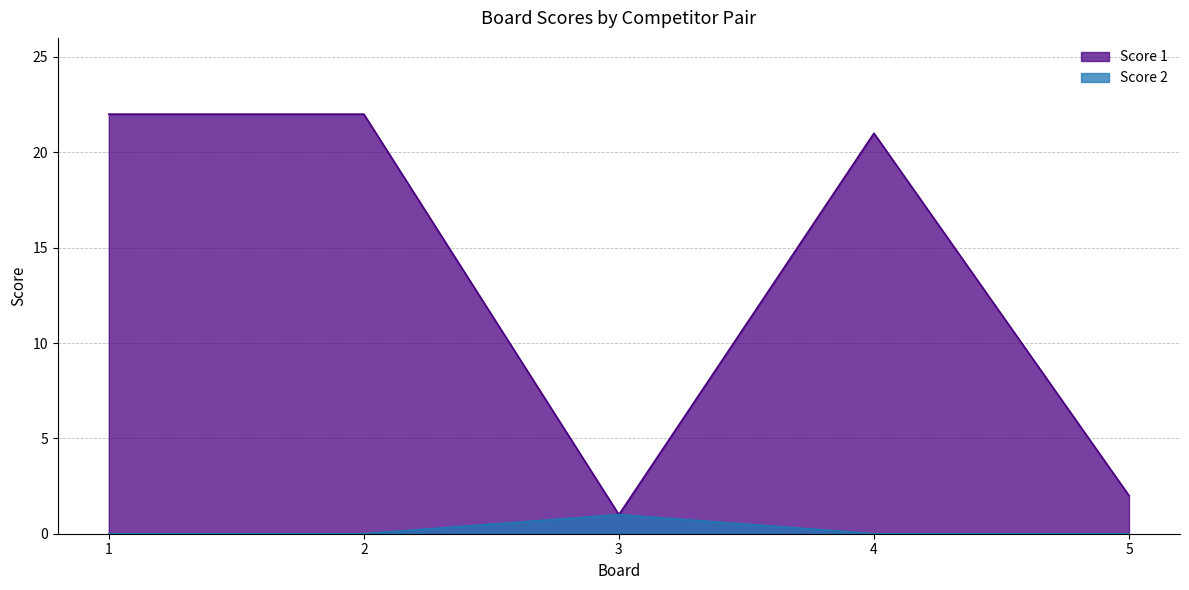

At 1, list the series in order from smallest to largest.

Score 2, Score 1